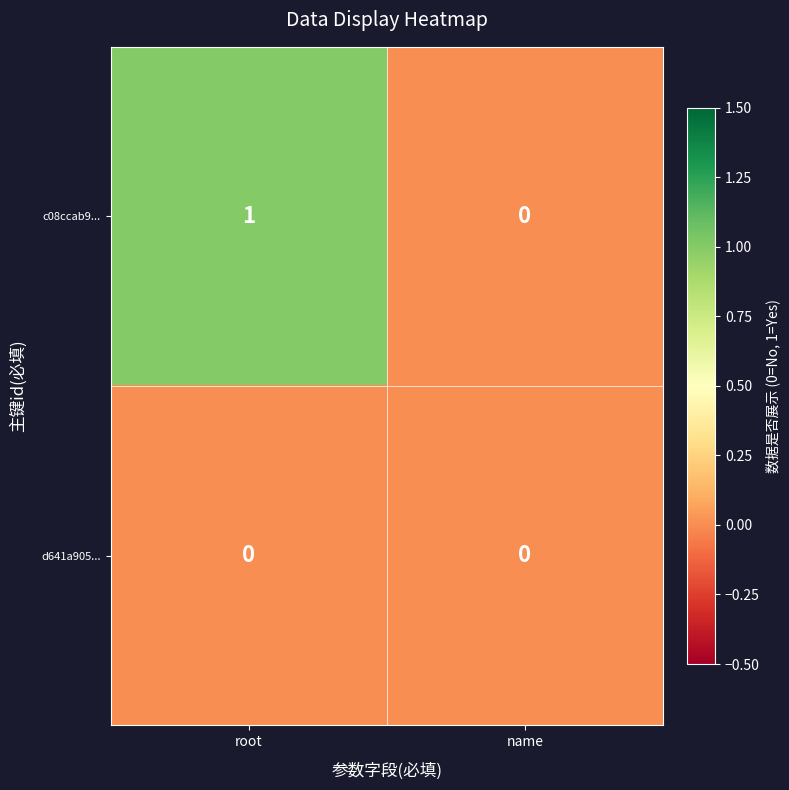

Reading right to left, what are all the values shown in this chart?

c08ccab9...: 0	1
d641a905...: 0	0